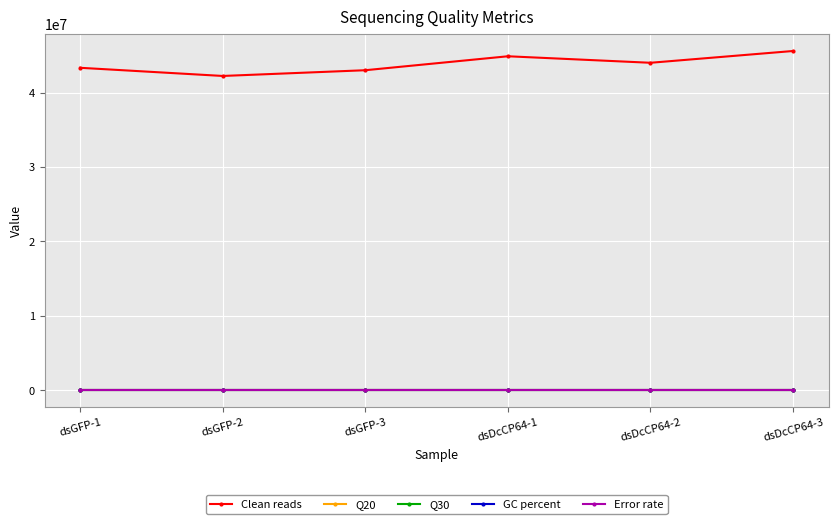

What is the label of the 6th point from the right?

dsGFP-1